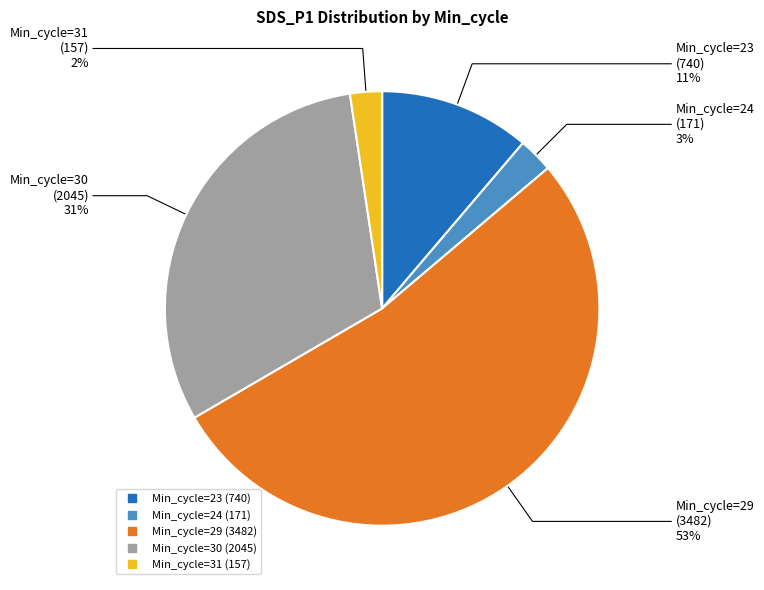

To the nearest percent, what is the average slice percentage?

20%